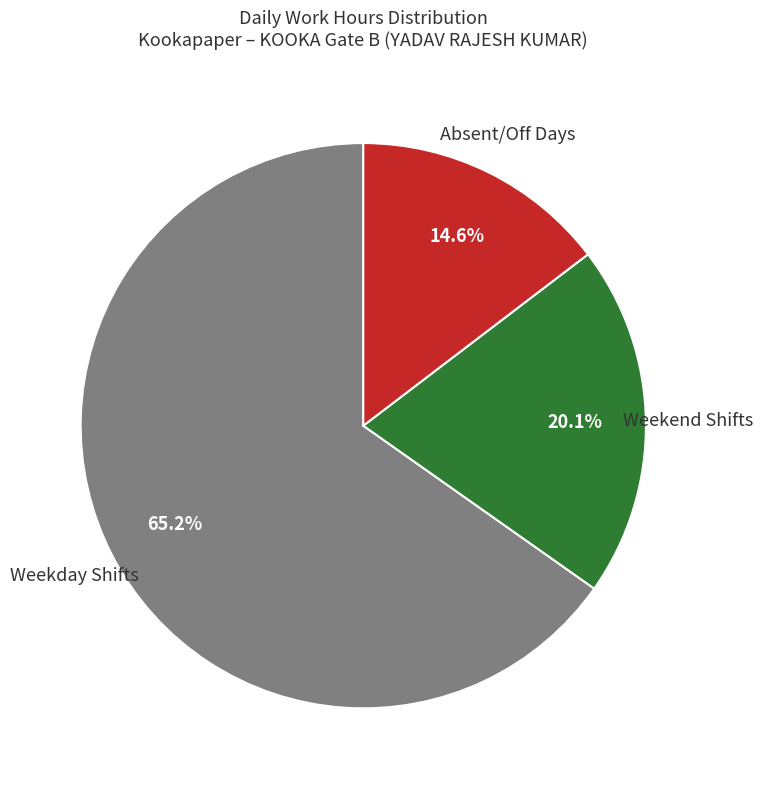

Is there any slice that represents more than half of the pie?

Yes